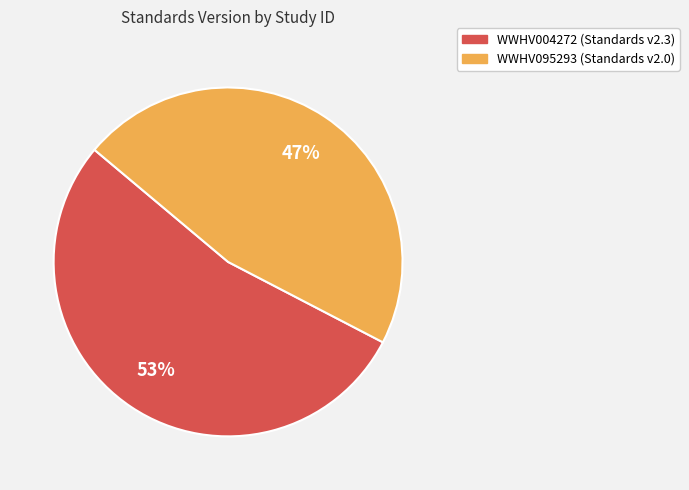

Do WWHV004272 and WWHV095293 together represent more than half of the pie?

Yes